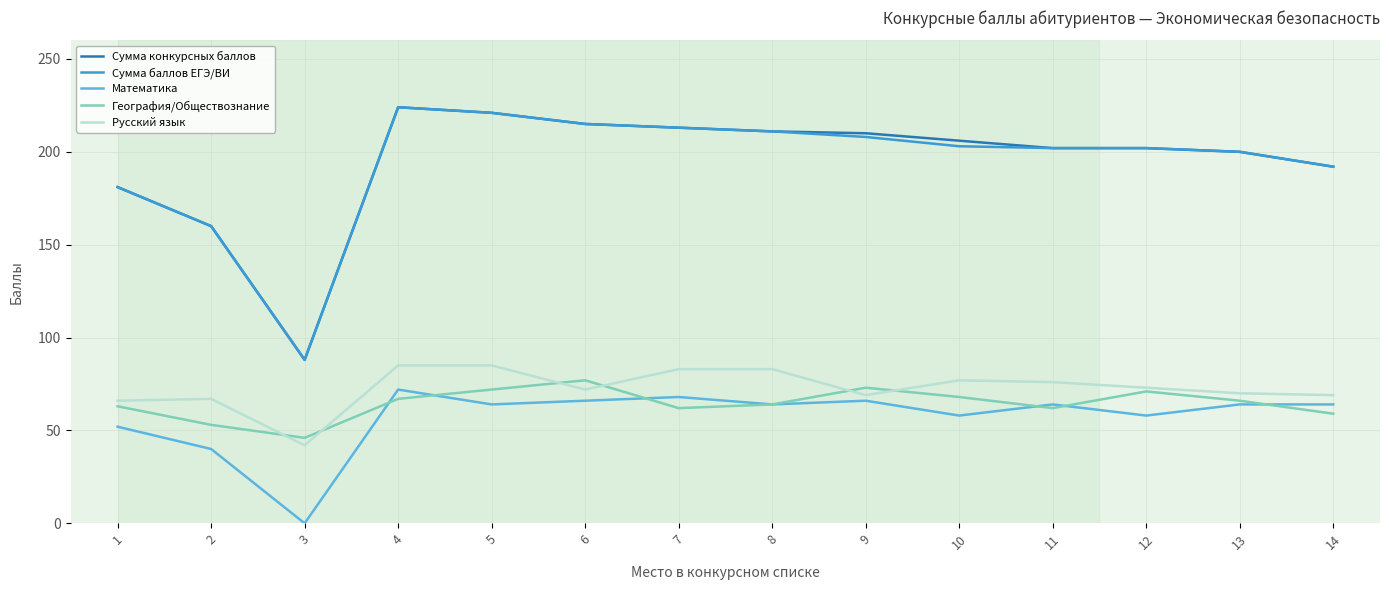

What is the spread (max minus min) of values at 14?

133